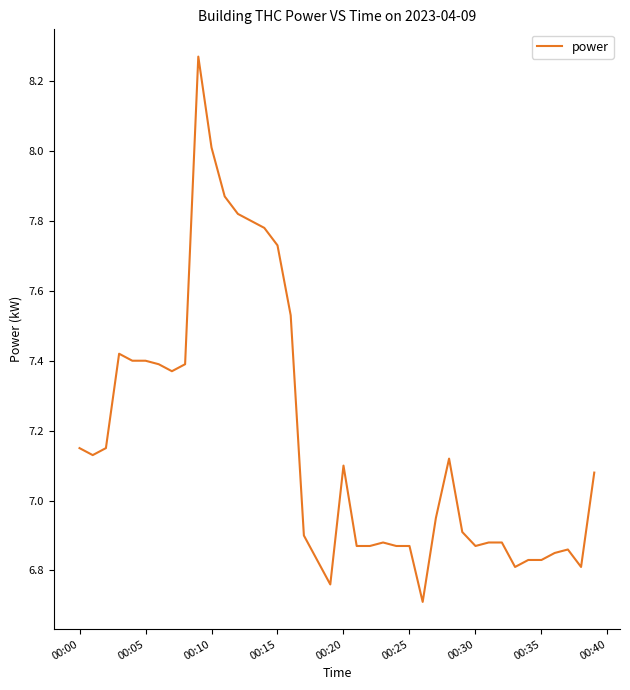

What is the smallest value displayed?

6.7